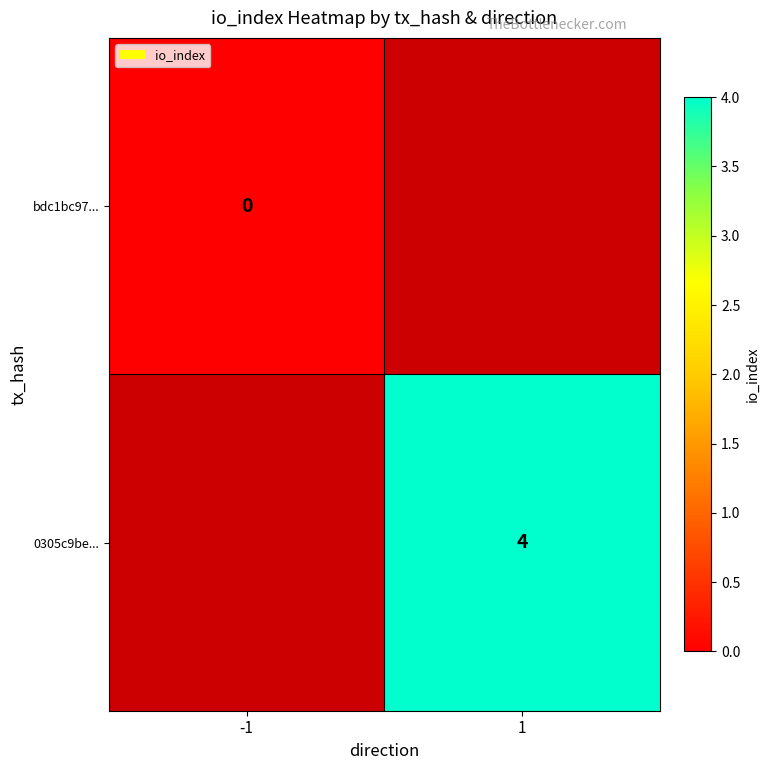

Is it true that 0305c9be... equals 4 at 1?

True